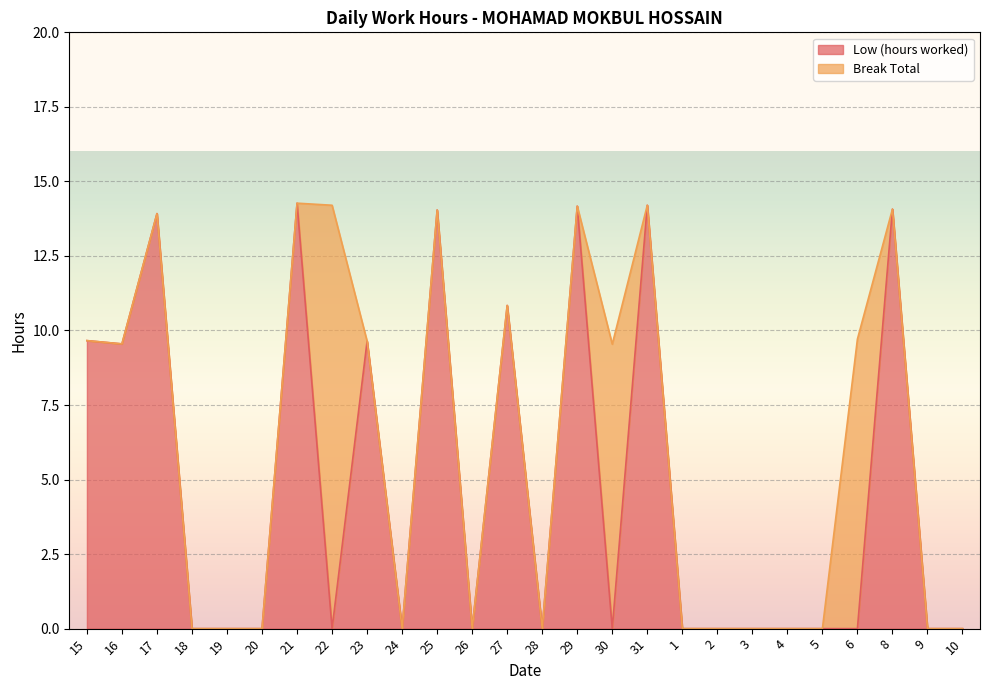

Where is the first local maximum?

17